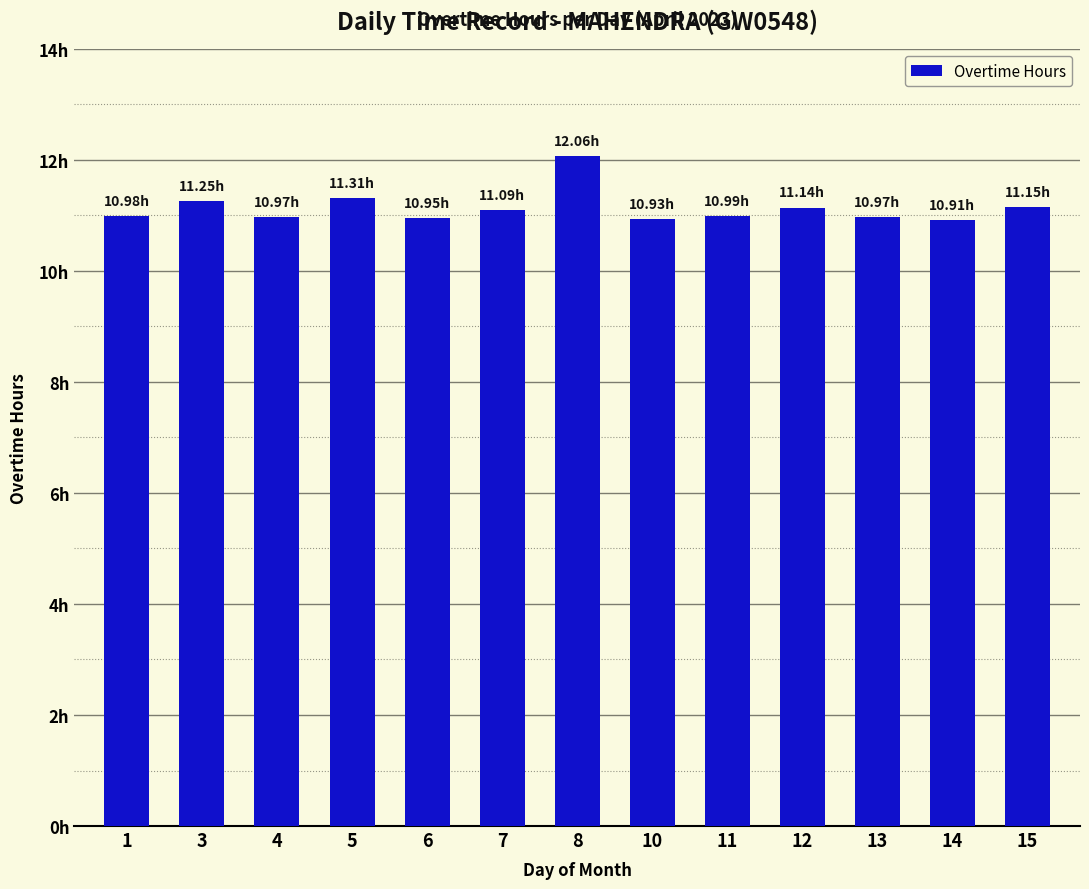

Does the chart contain any negative values?

No